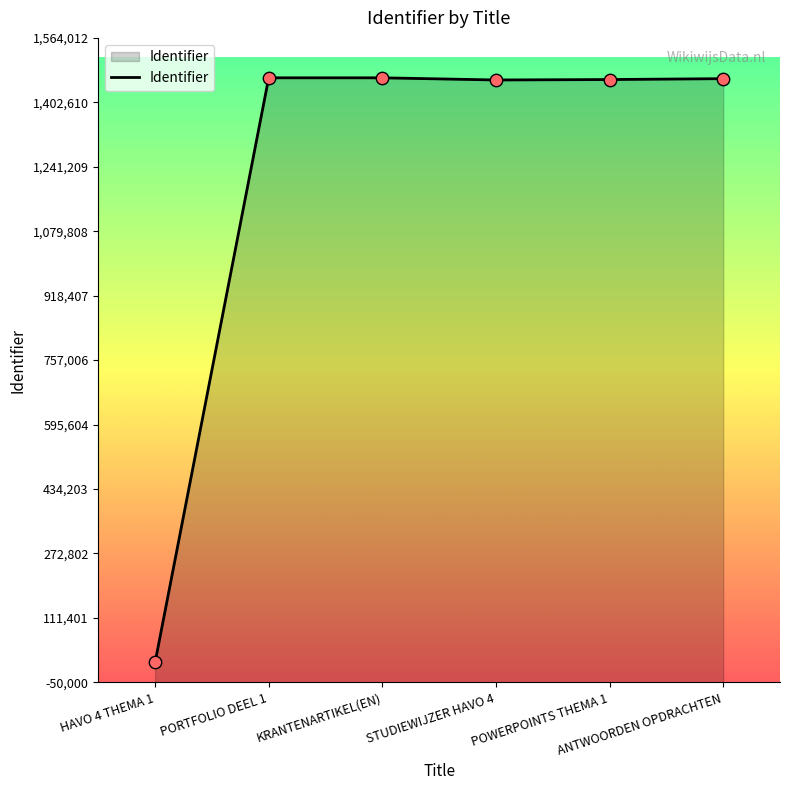

Between PORTFOLIO DEEL 1 and STUDIEWIJZER HAVO 4, which is larger?

PORTFOLIO DEEL 1